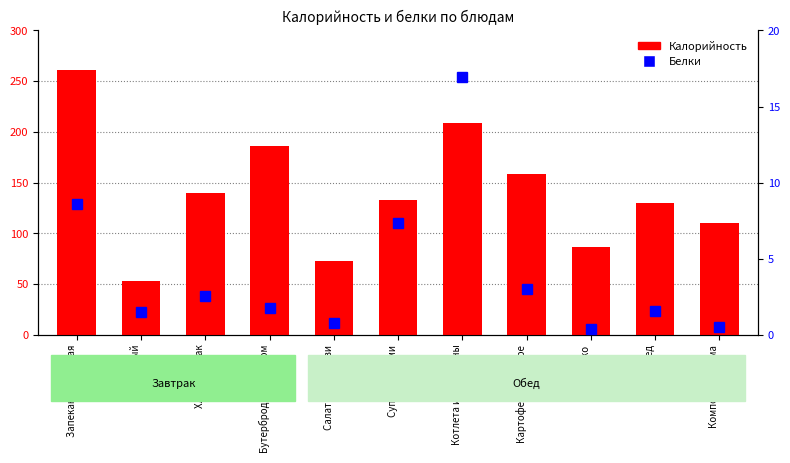

At which label does Калорийность first exceed 133?

Запеканка рисовая